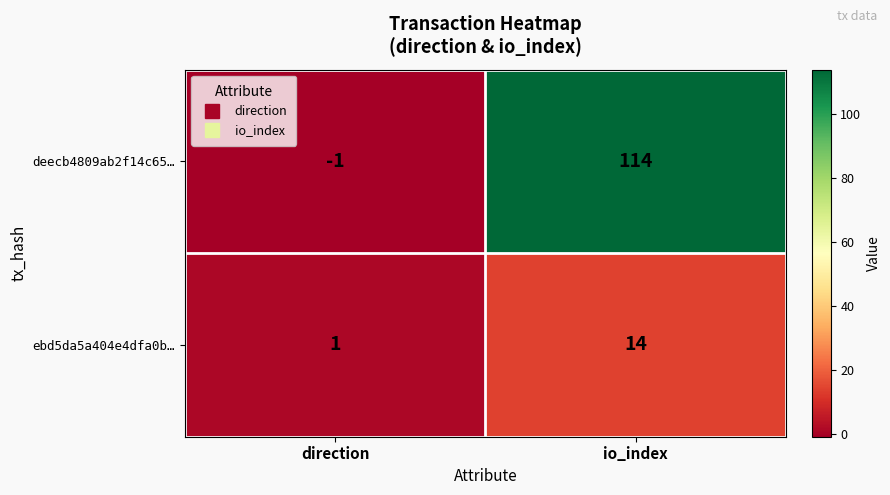

What is the spread (max minus min) of values at direction?

2